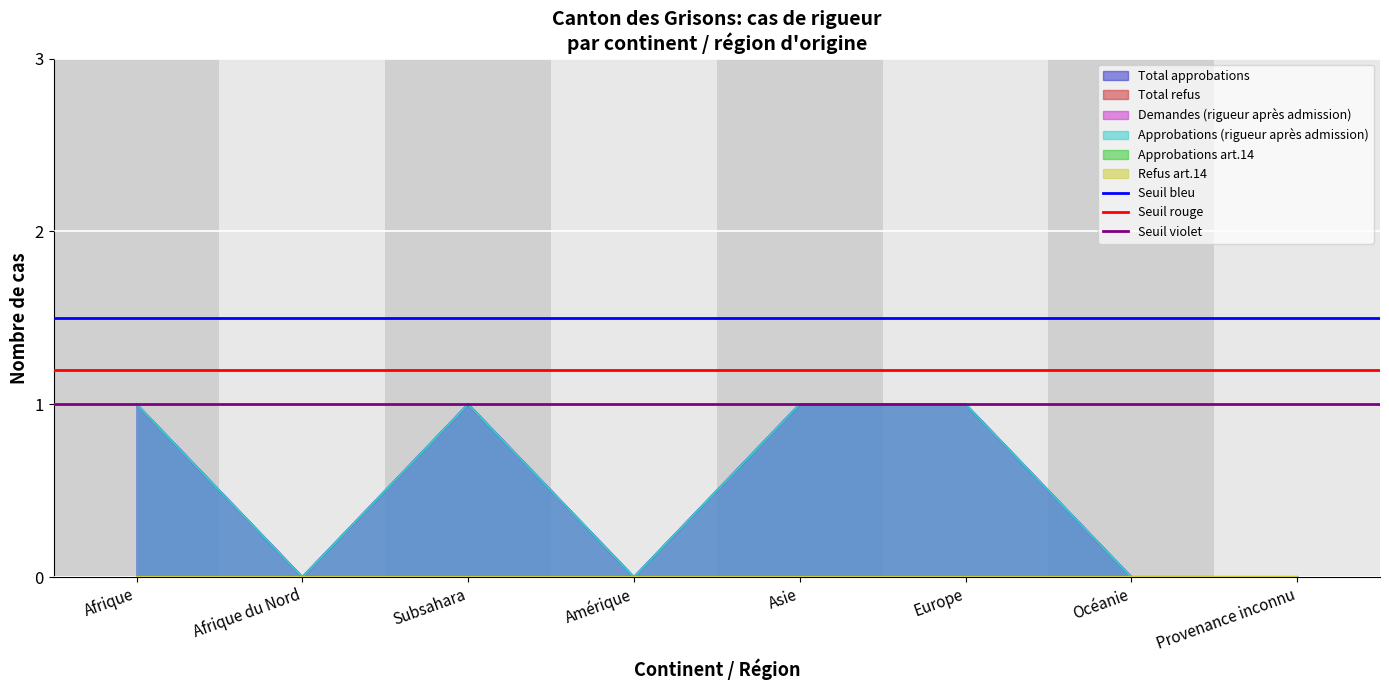

Is it true that Seuil bleu equals 1.5 at Afrique?

True